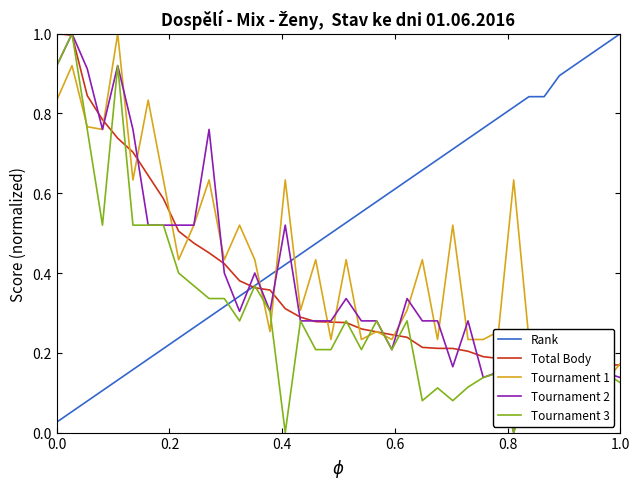

How many times do Tournament 1 and Rank cross each other?

3